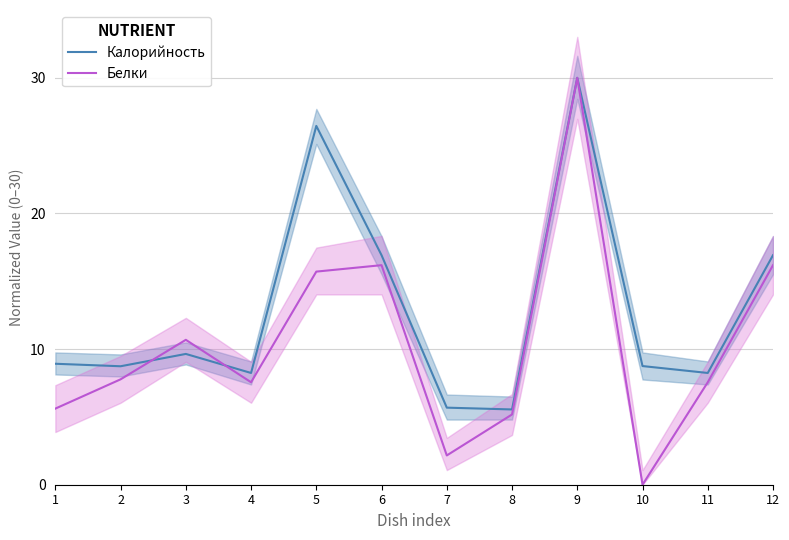

In Калорийность, how many points are higher than both neighbors (excluding endpoints)?

3